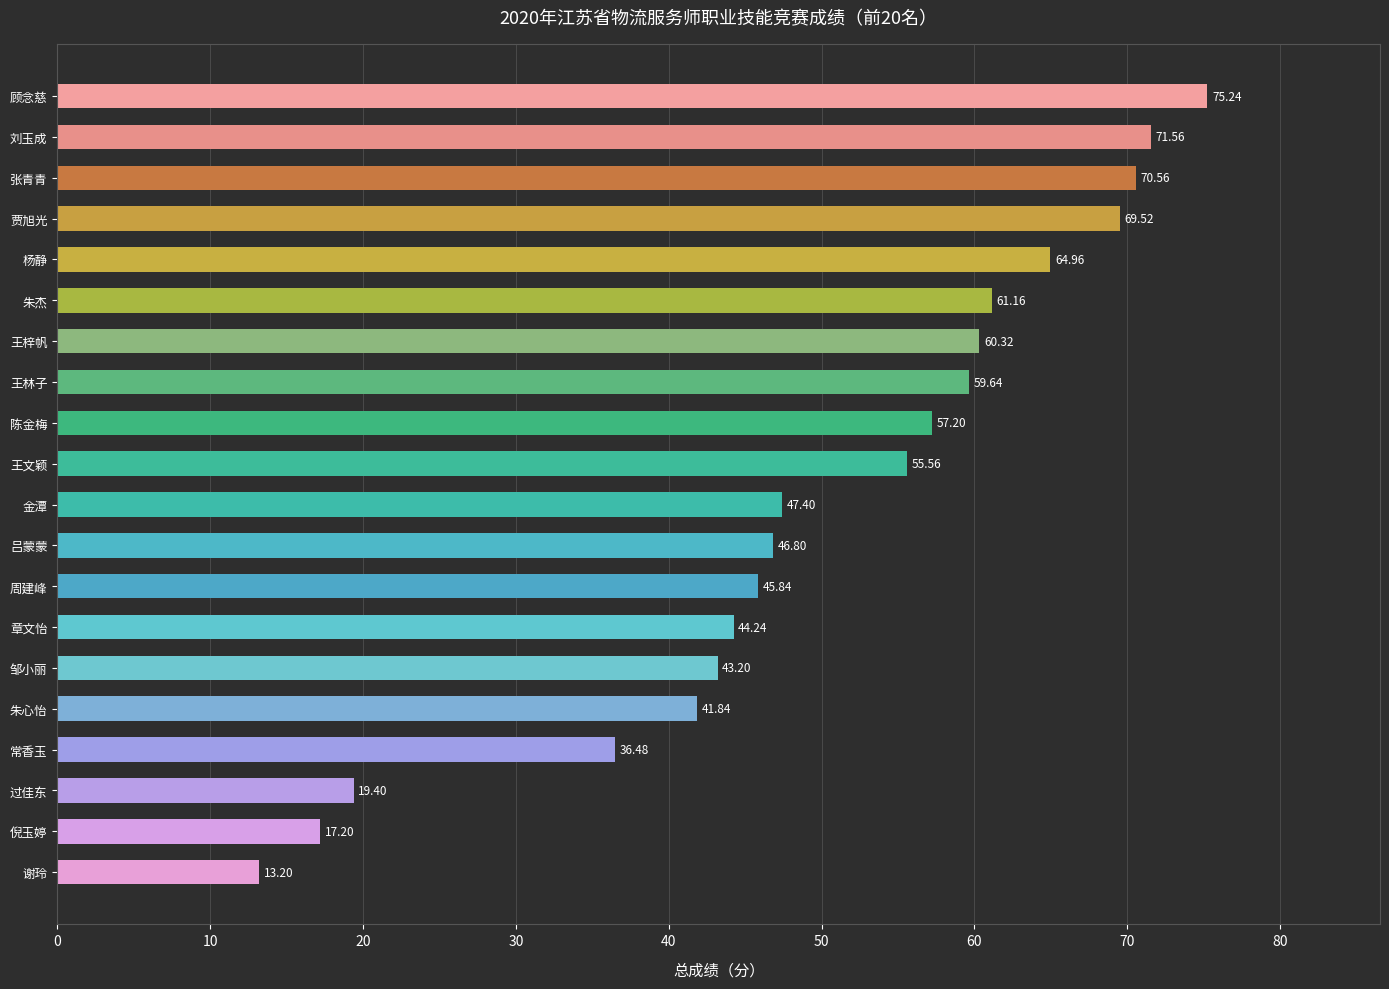

What is the label of the 5th bar from the bottom?

朱心怡